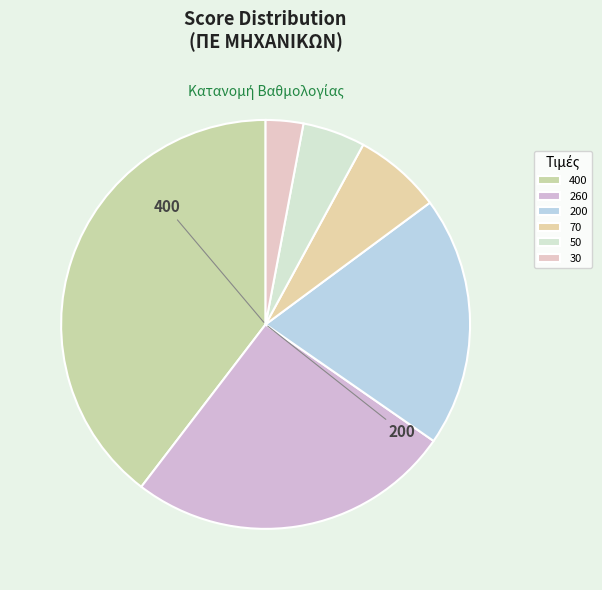

How many segments does this pie chart have?

6